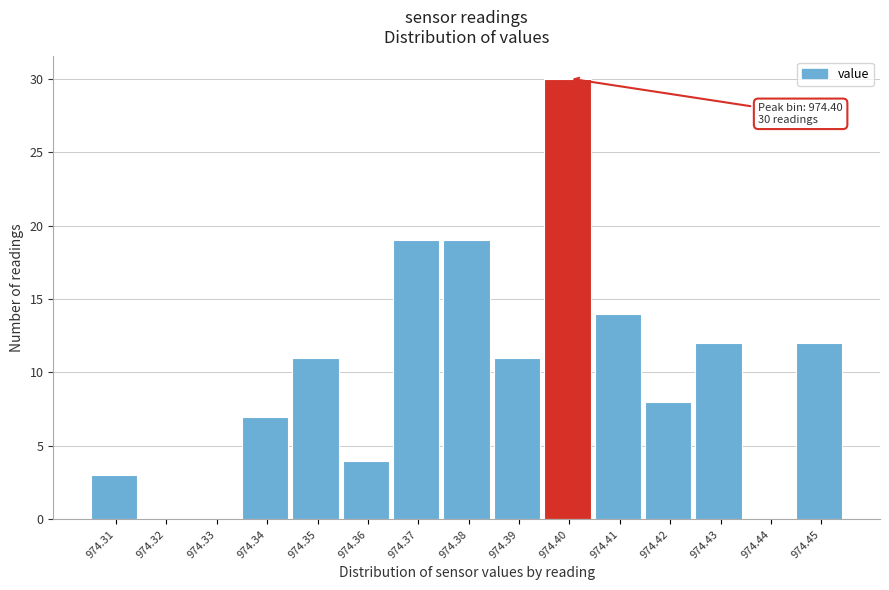

Reading left to right, list all the values displayed in this chart.

974.31=3	974.32=0	974.33=0	974.34=7	974.35=11	974.36=4	974.37=19	974.38=19	974.39=11	974.40=30	974.41=14	974.42=8	974.43=12	974.44=0	974.45=12